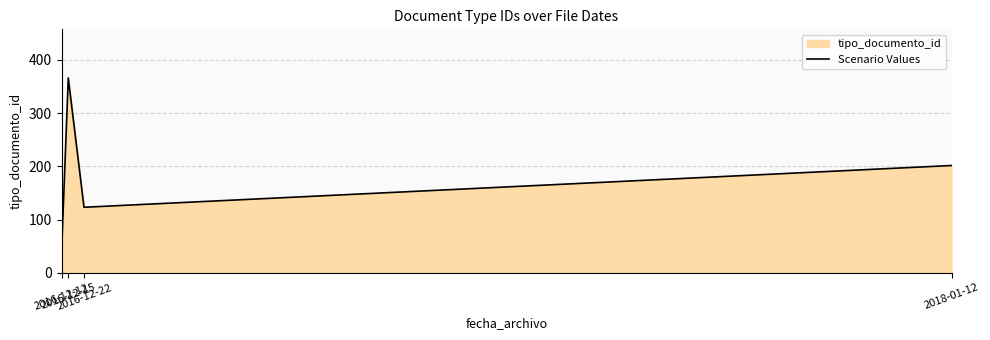

What is the change in value from 2016-12-12 to 2018-01-12?

+164.5